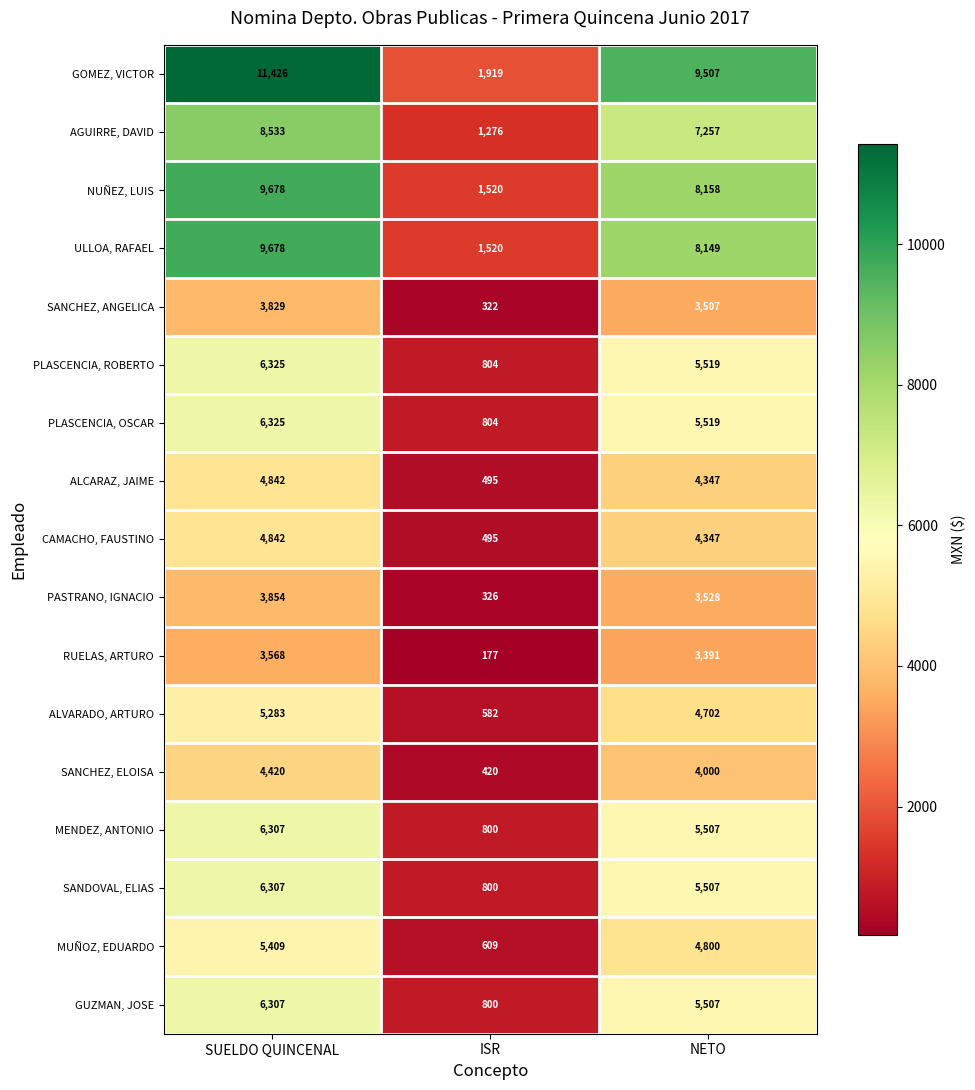

Rank the categories by PLASCENCIA, OSCAR value from highest to lowest.

SUELDO QUINCENAL, NETO, ISR